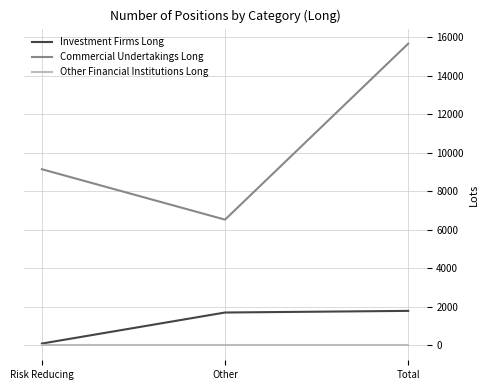

True or false: Other Financial Institutions Long has a value of 0 at Risk Reducing.

True